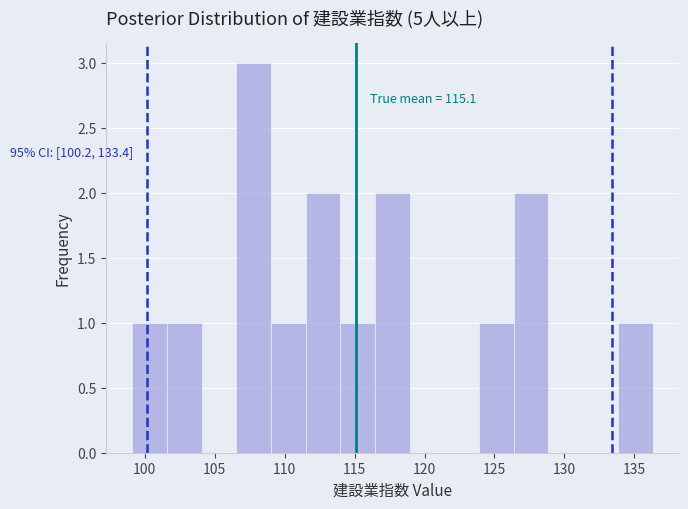

Over which range of the x-axis is the bar tallest?

106.5 to 109.0